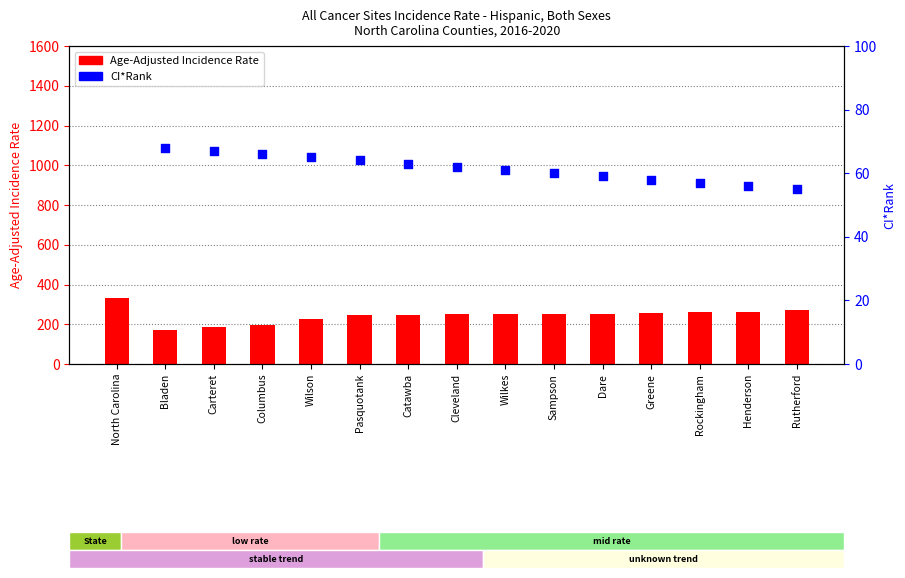

What is the ratio of the value at Dare to the value at Columbus?

1.3